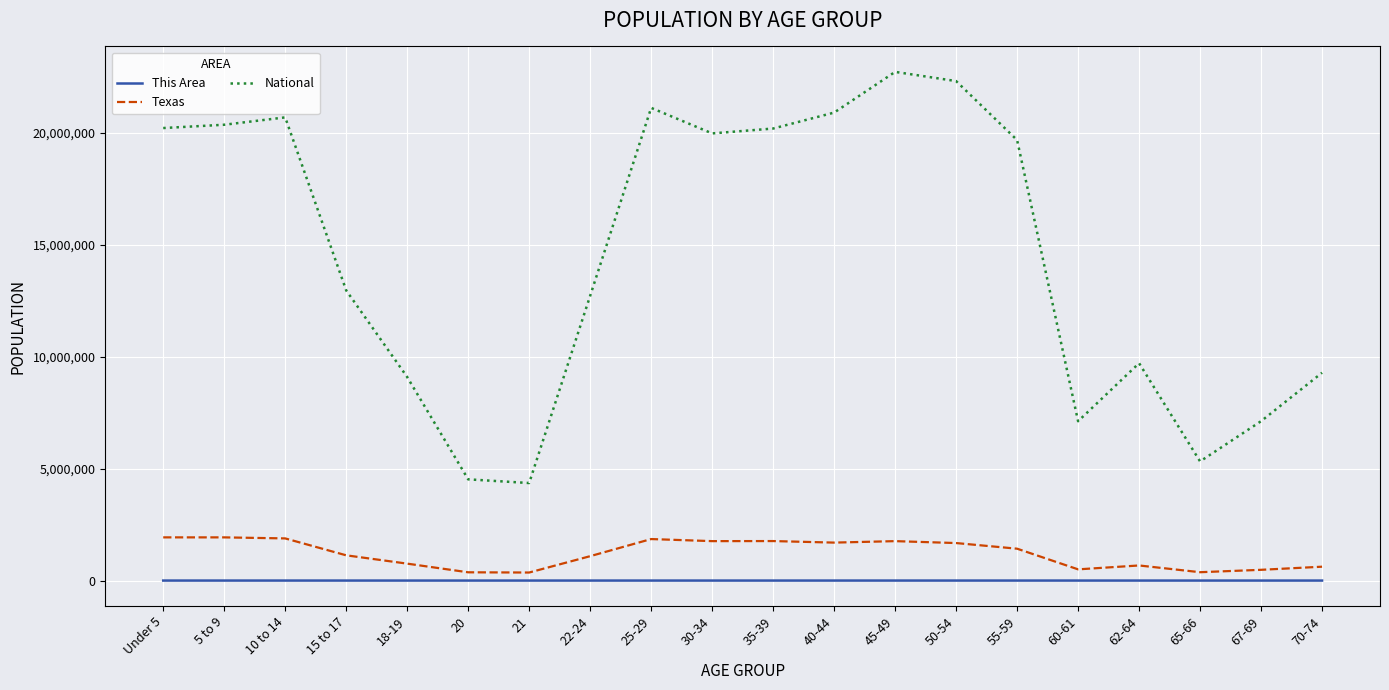

What is the greatest value displayed?

22708591